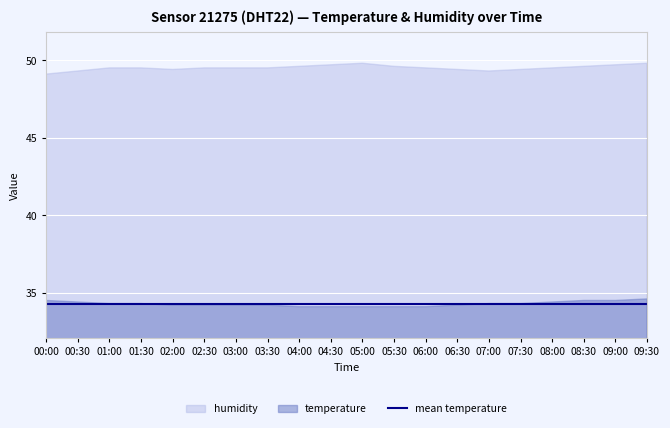

Which series has the largest total across all categories?

humidity